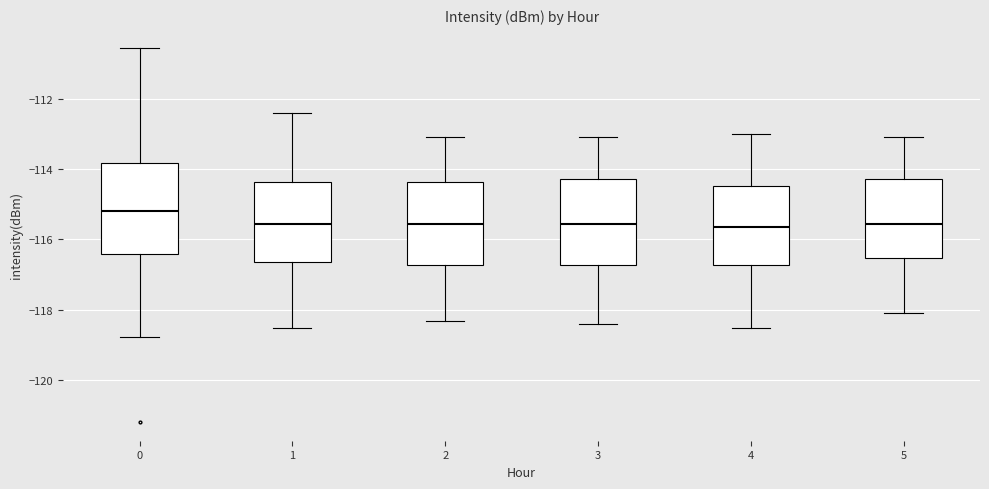

Where does the upper whisker of the box at x = 4 end on the y-axis? The values are not printed on the chart, so give them approximately, as read against the axis.

-113.0